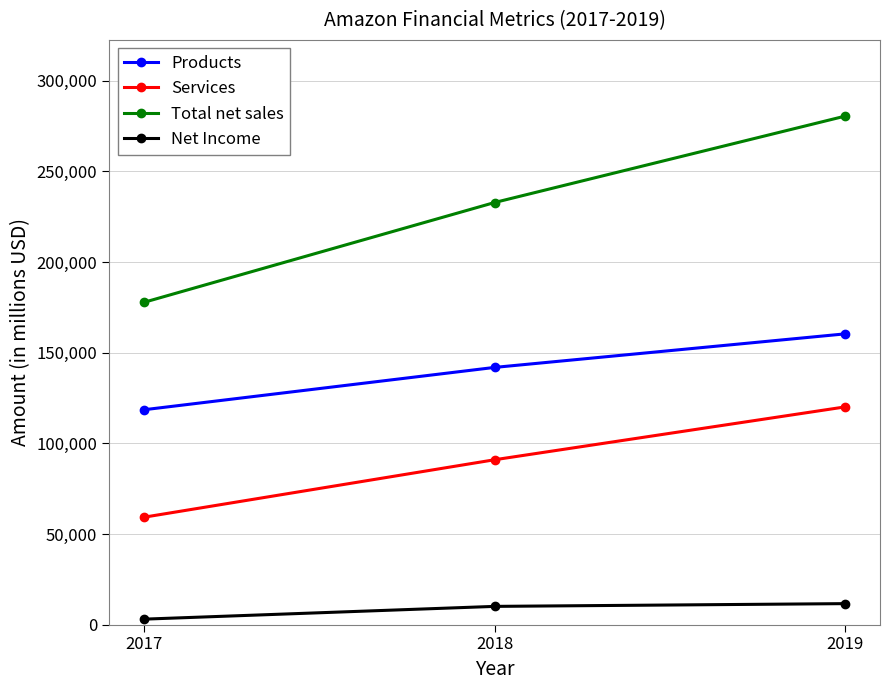

How many series are shown in this chart?

4